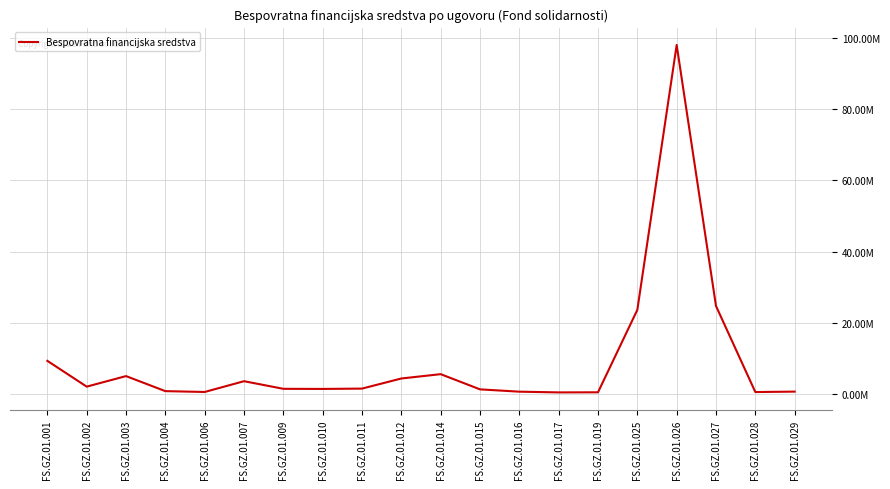

Does the chart display data point markers on the line(s)?

No